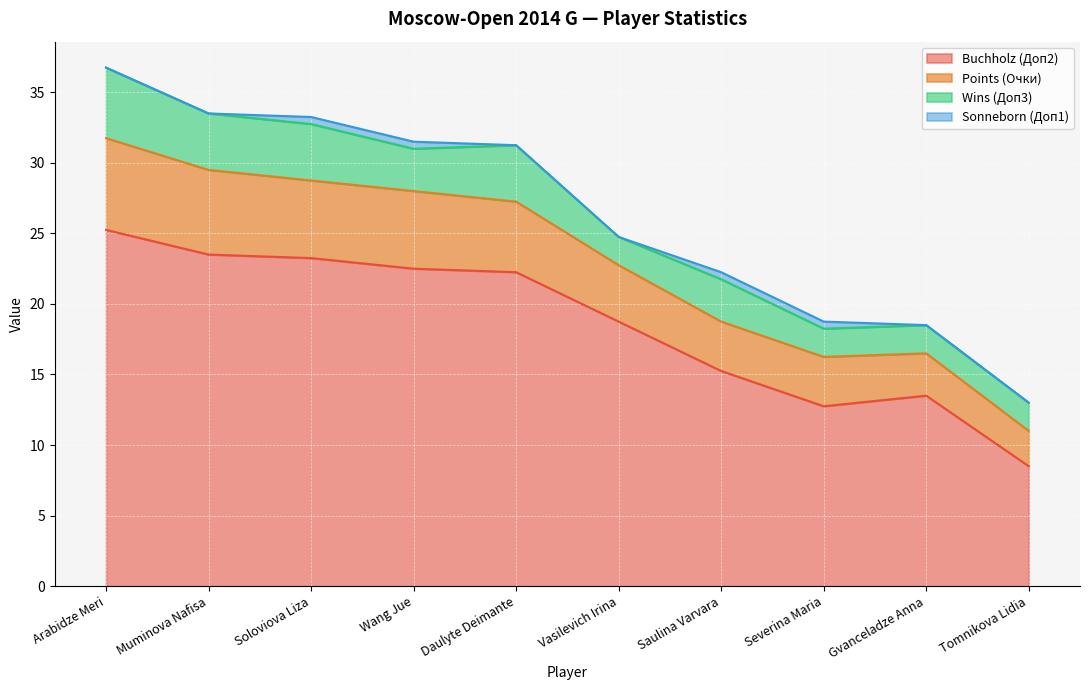

At which category is the sum across all series the highest?

Arabidze Meri